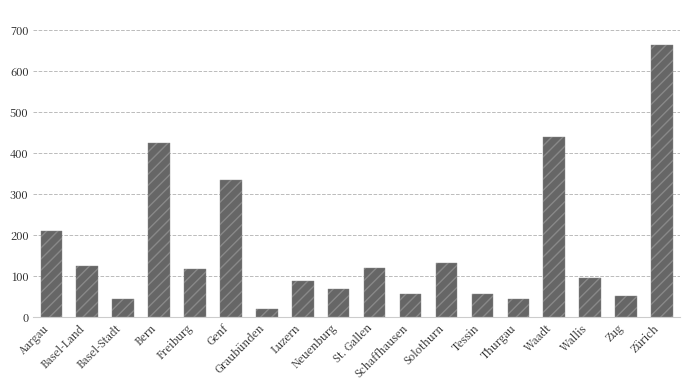

What is the difference between the maximum and minimum values?

643